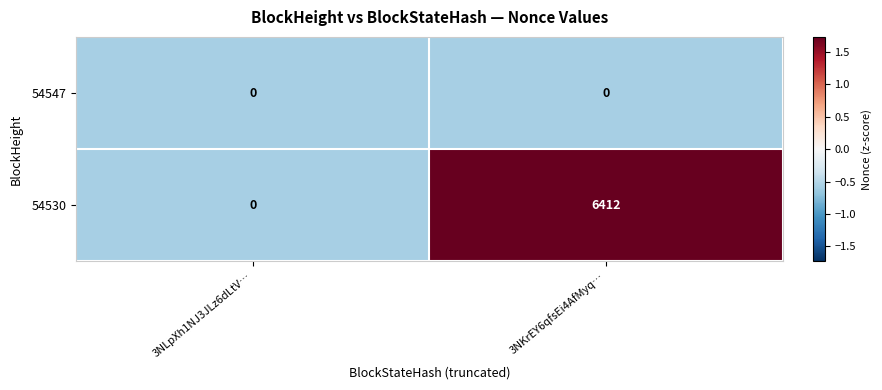

What is the total value across all series at 3NKrEY6qfsEi4AfMyq…?

6412